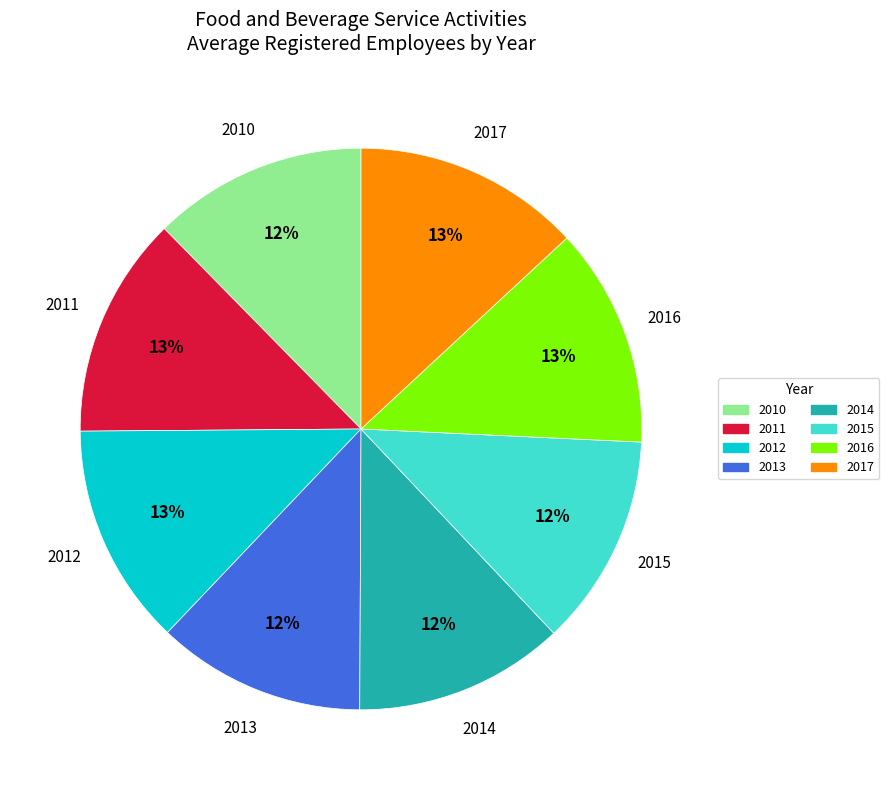

Is 2011 the majority of the pie?

No